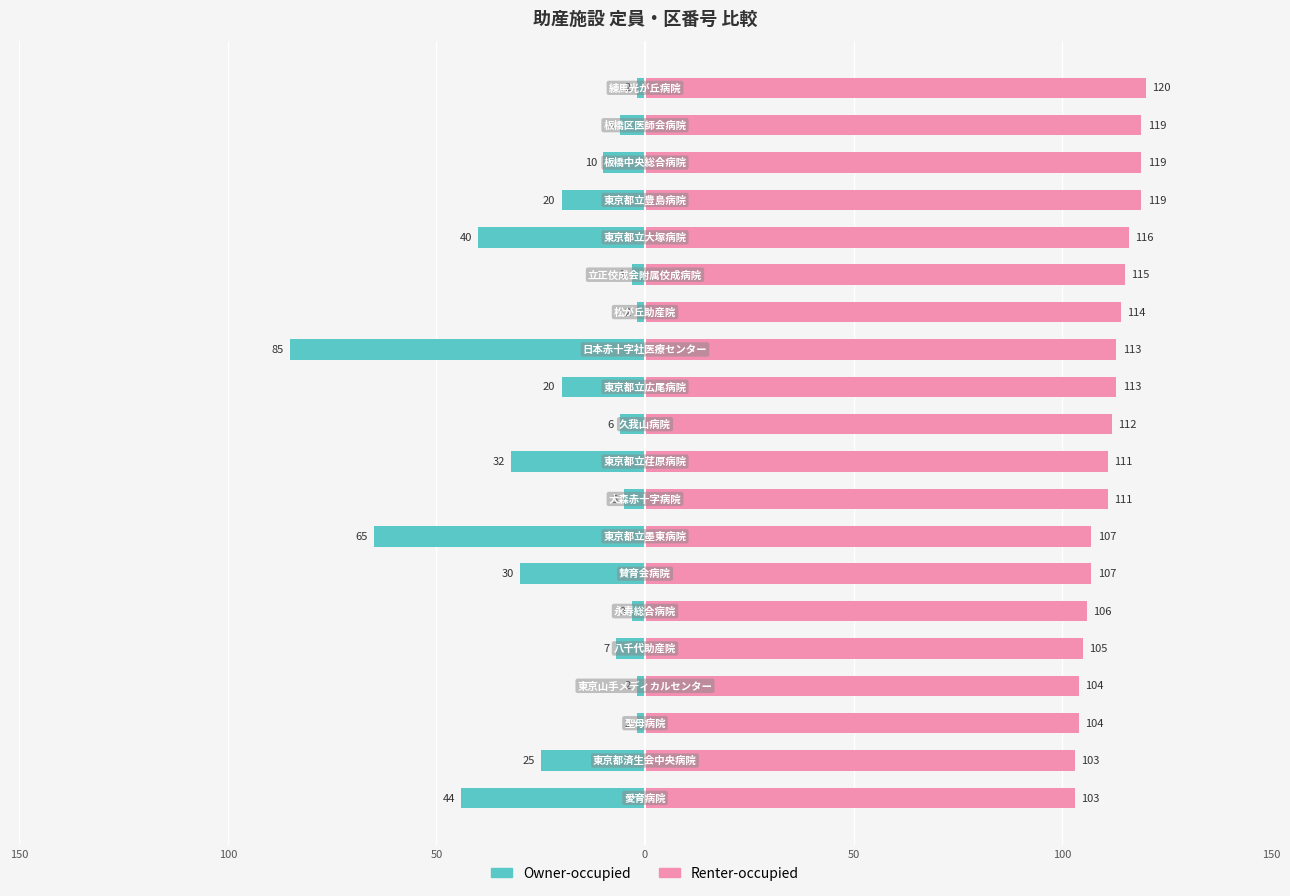

What are all the series names shown in the legend?

Owner-occupied, Renter-occupied